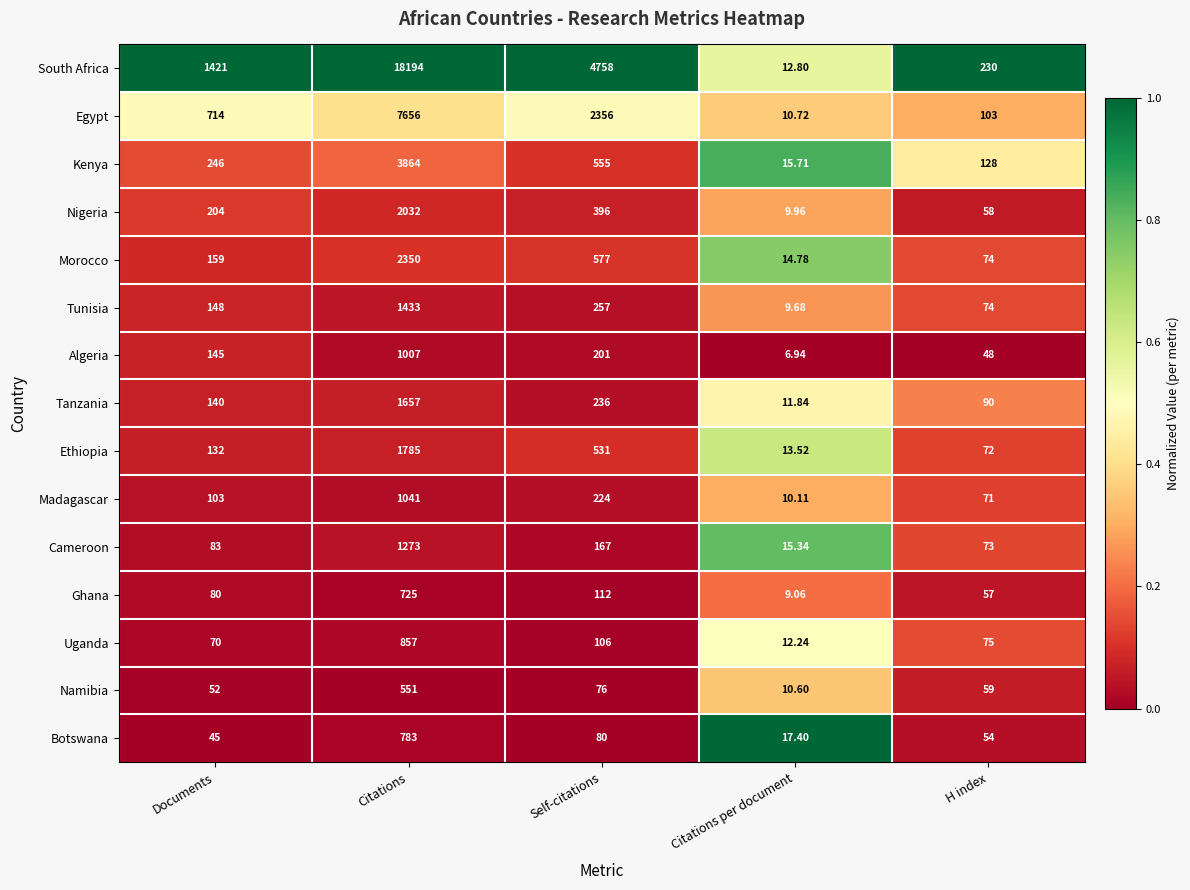

At which category is the sum across all series the highest?

Citations